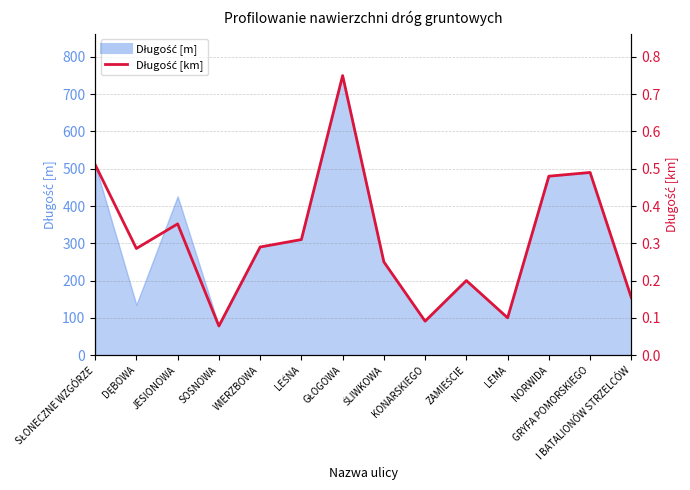

How many values are between 0 and 1?

14